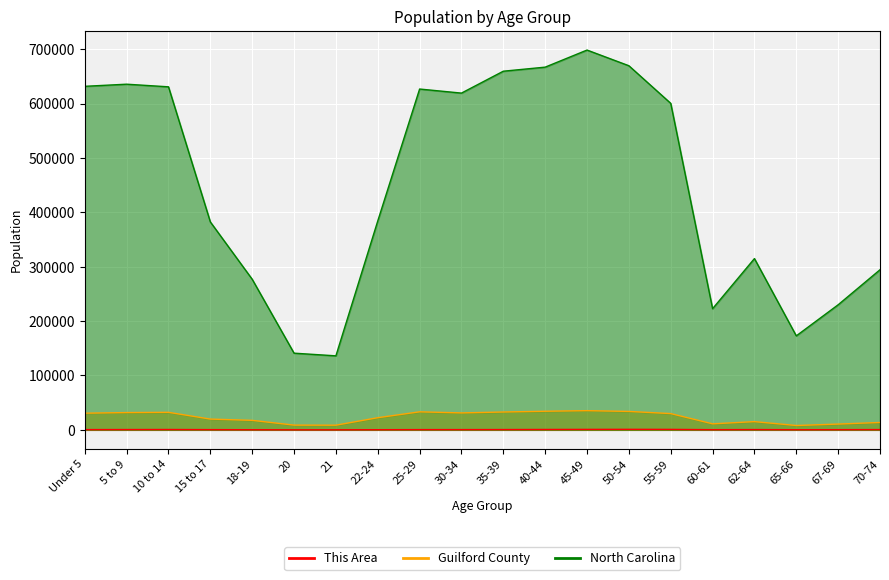

Read the North Carolina value at 60-61, to the nearest 100.

222900